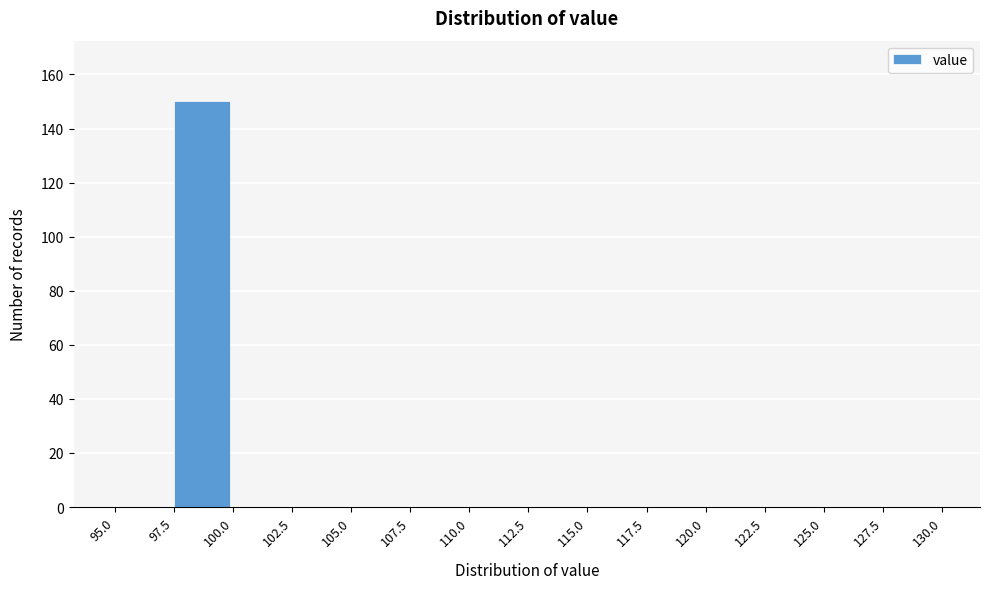

Reading left to right, list every bar in this chart as the range it spans on the x-axis followed by its height. The values are not printed on the chart, so give them approximately, as read against the axis.

95.0 to 97.5: 0
97.5 to 100.0: 150
100.0 to 102.5: 0
102.5 to 105.0: 0
105.0 to 107.5: 0
107.5 to 110.0: 0
110.0 to 112.5: 0
112.5 to 115.0: 0
115.0 to 117.5: 0
117.5 to 120.0: 0
120.0 to 122.5: 0
122.5 to 125.0: 0
125.0 to 127.5: 0
127.5 to 130.0: 0